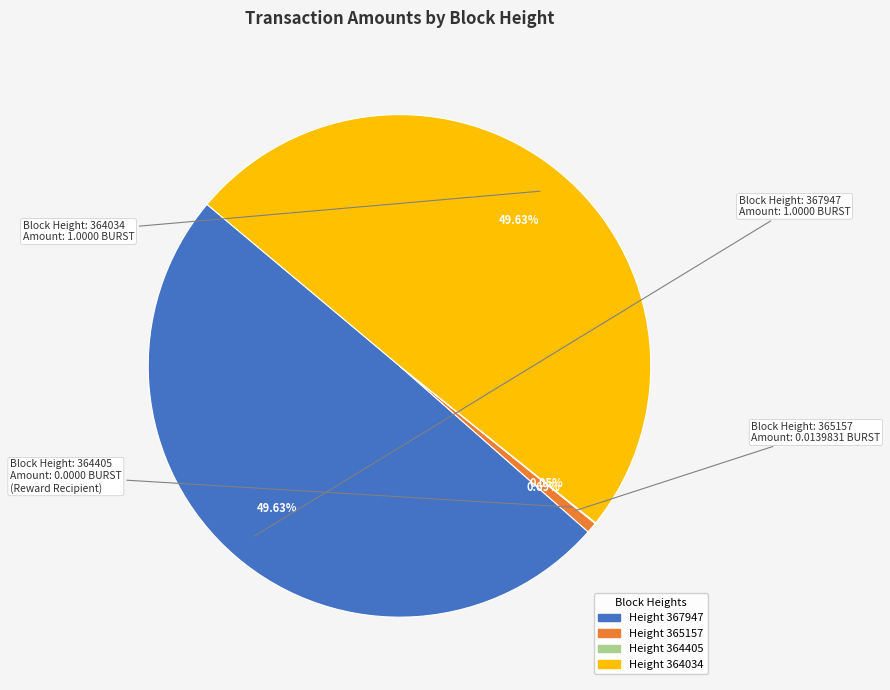

Does any single category account for the majority?

No